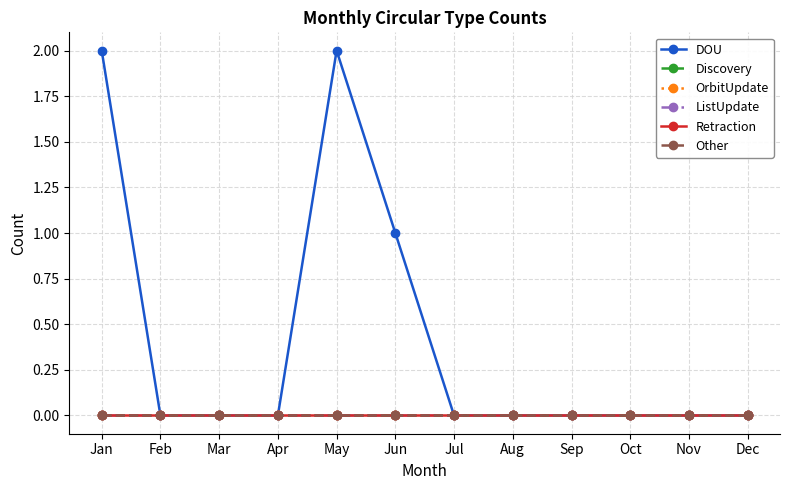

Does the chart have visible grid lines?

Yes